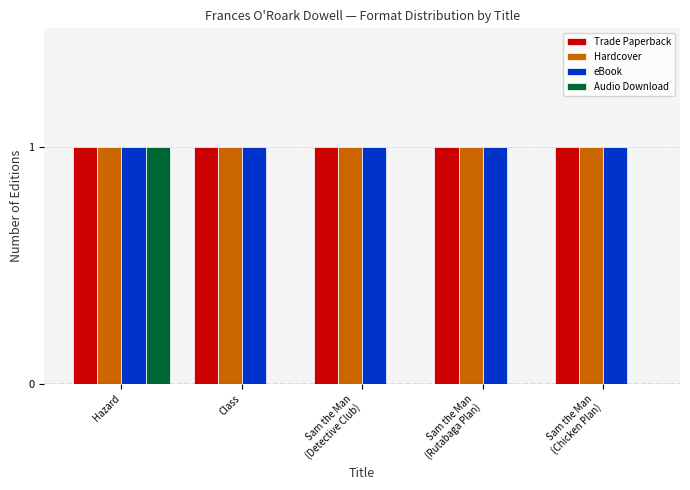

How many data points does each series have?

5